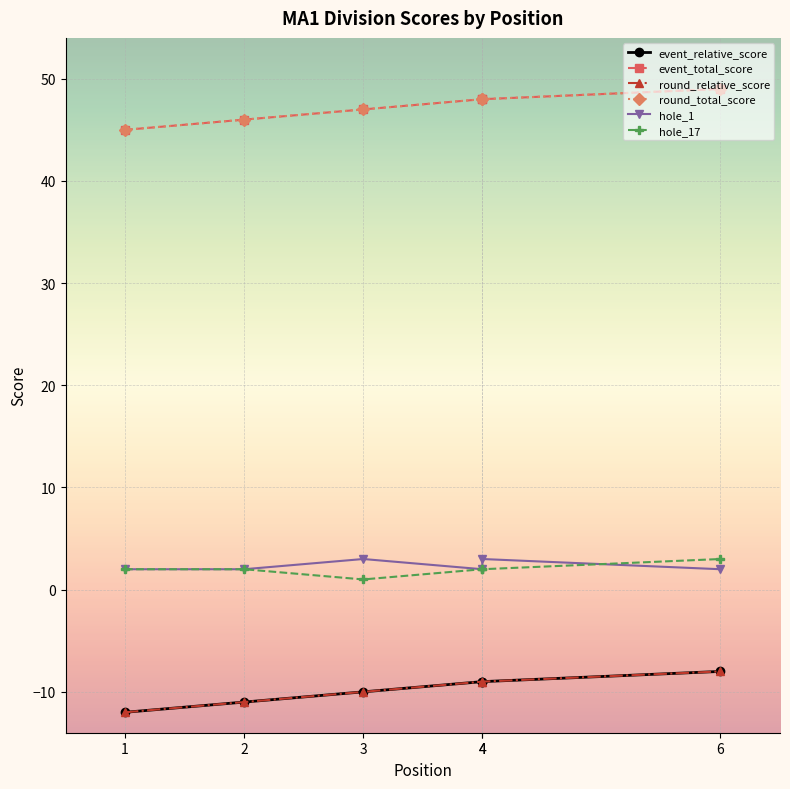

True or false: hole_1 has more than 0 points higher than both neighbors.

True